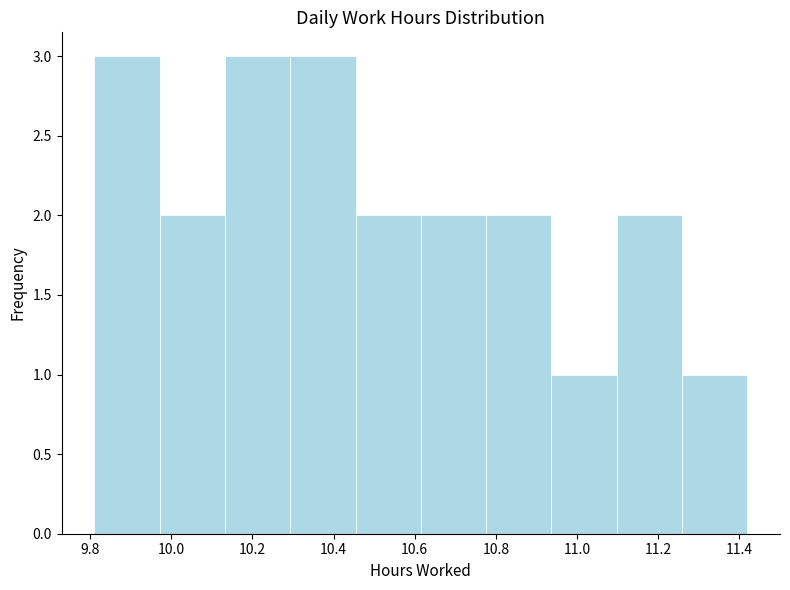

How tall is the bar that spans 10.46 to 10.62 on the x-axis? Neither the bar edges nor the heights are printed on the chart, so give them approximately, as read against the axes.

2